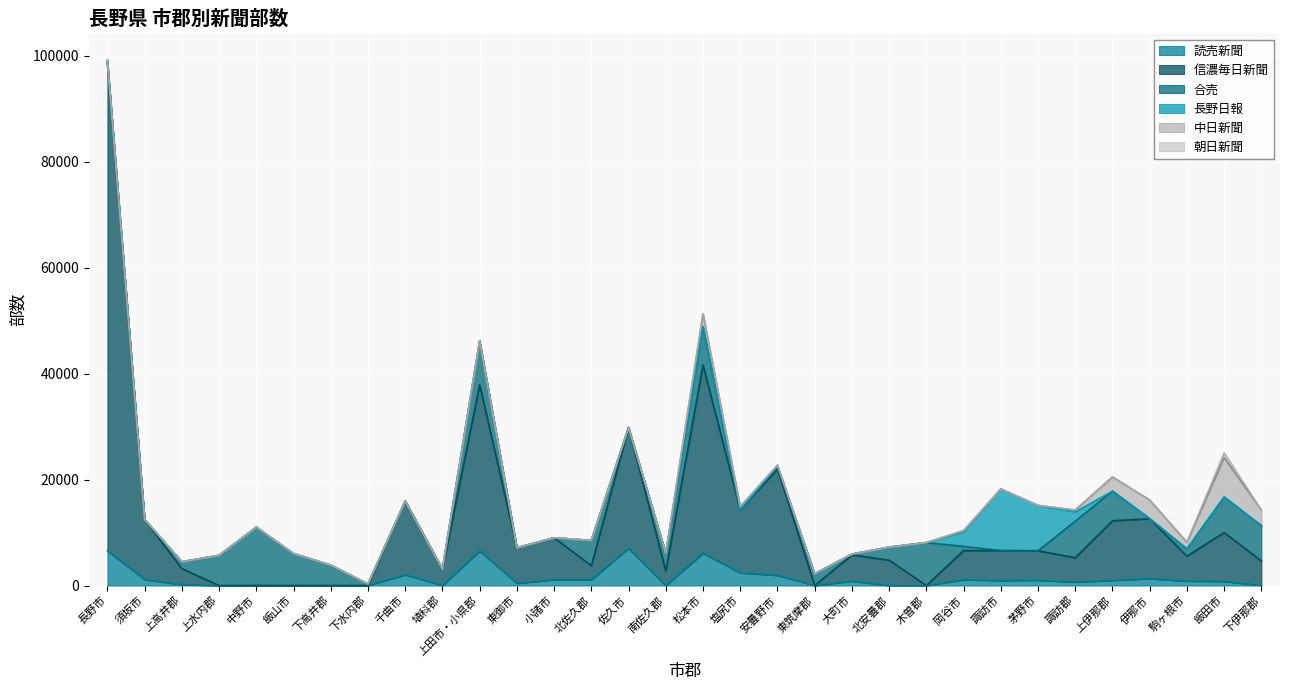

At which category is the sum across all series the highest?

長野市